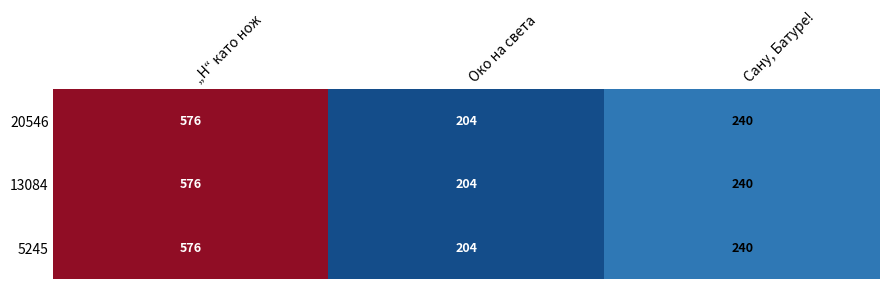

What is the total value across all series at Око на света?

612